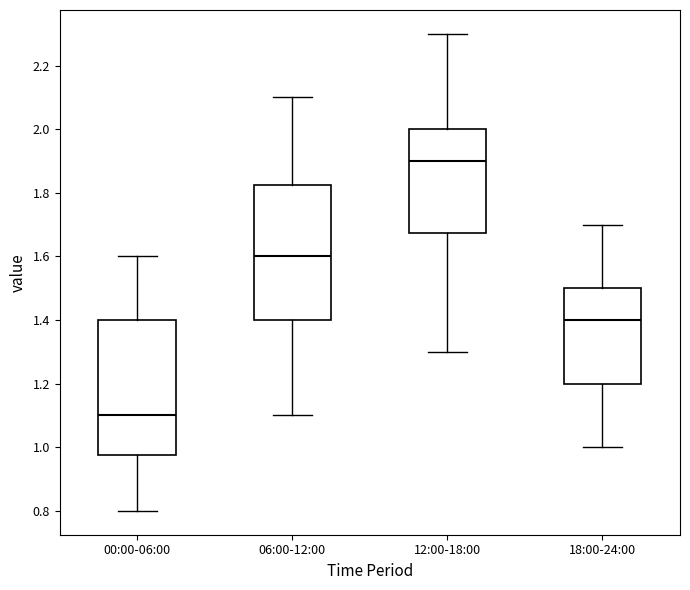

Where does the upper whisker of the box for 12:00-18:00 end on the y-axis? The values are not printed on the chart, so give them approximately, as read against the axis.

2.30